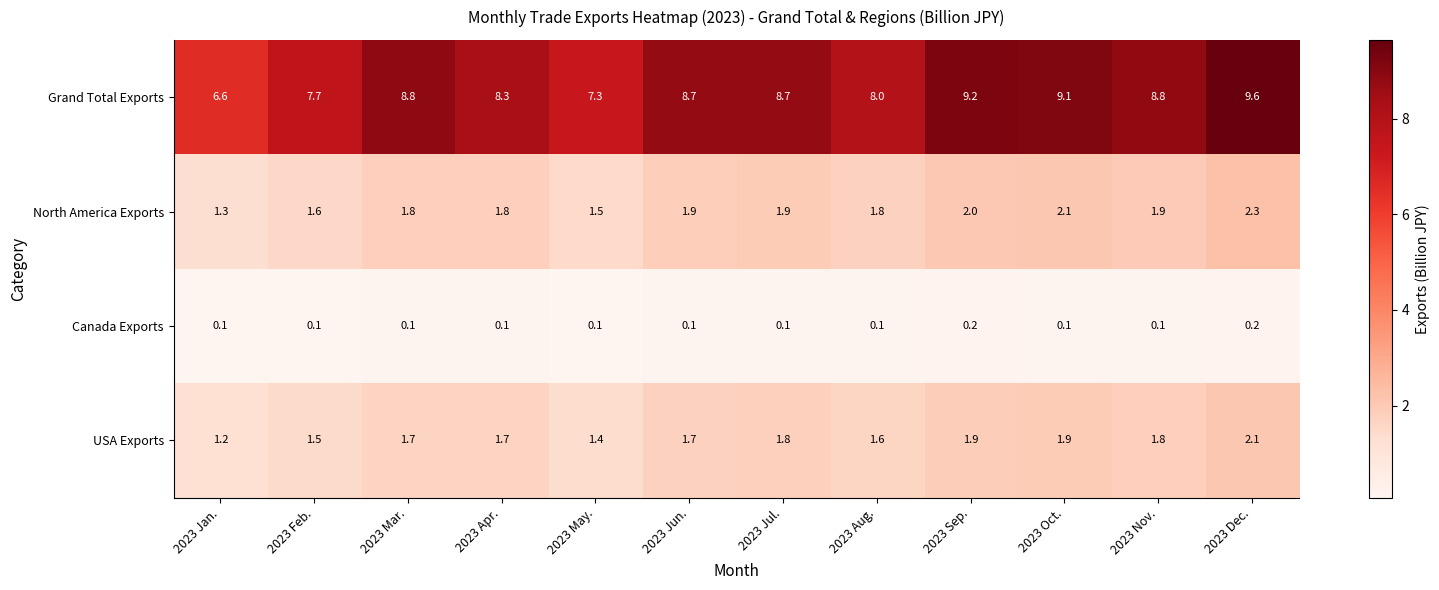

Count the North America Exports values in the range 1 to 2.

10